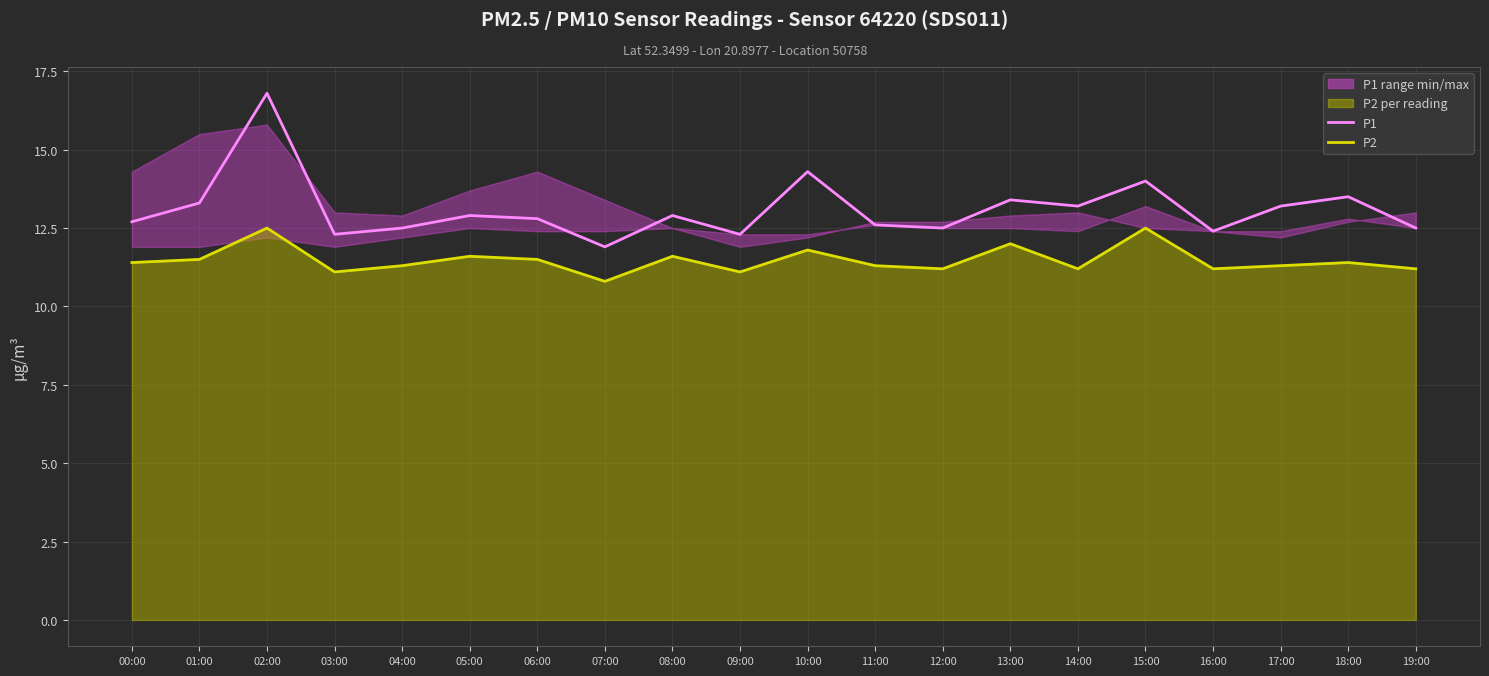

What is the label of the 2nd point from the right?

18:00